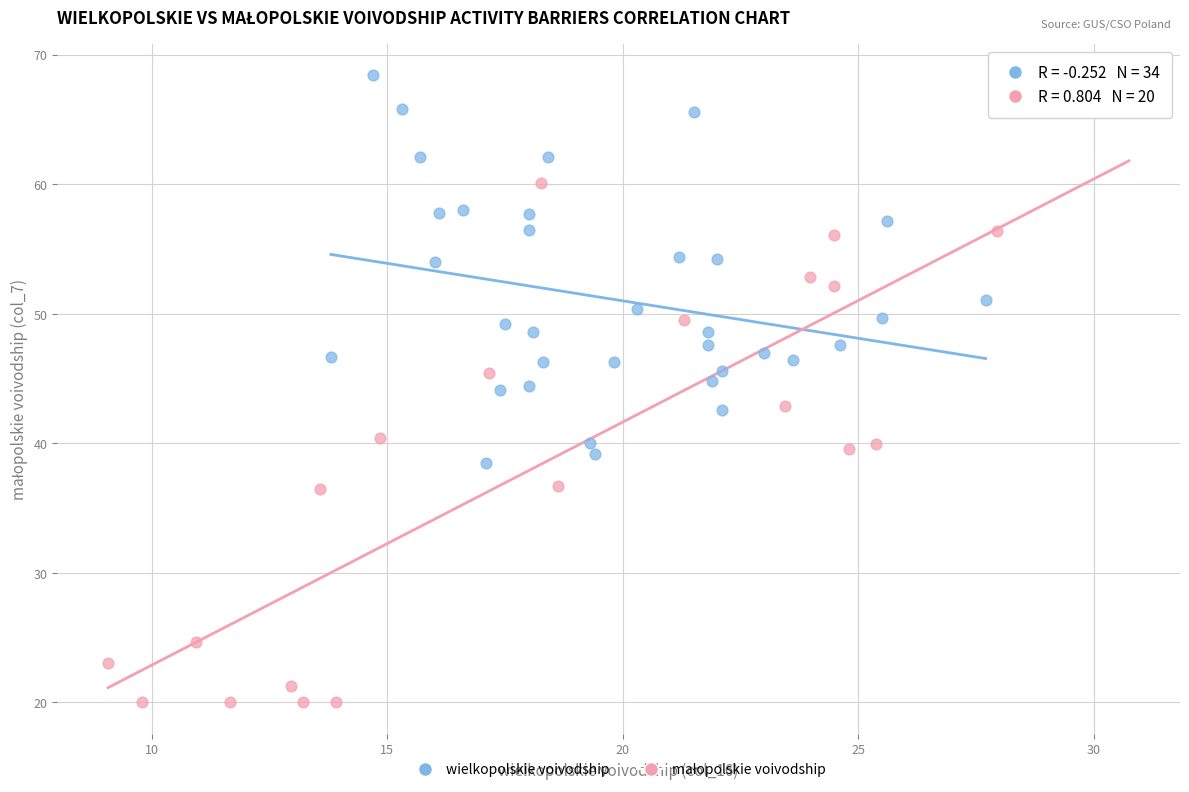

Which series reaches the maximum Y coordinate?

wielkopolskie voivodship